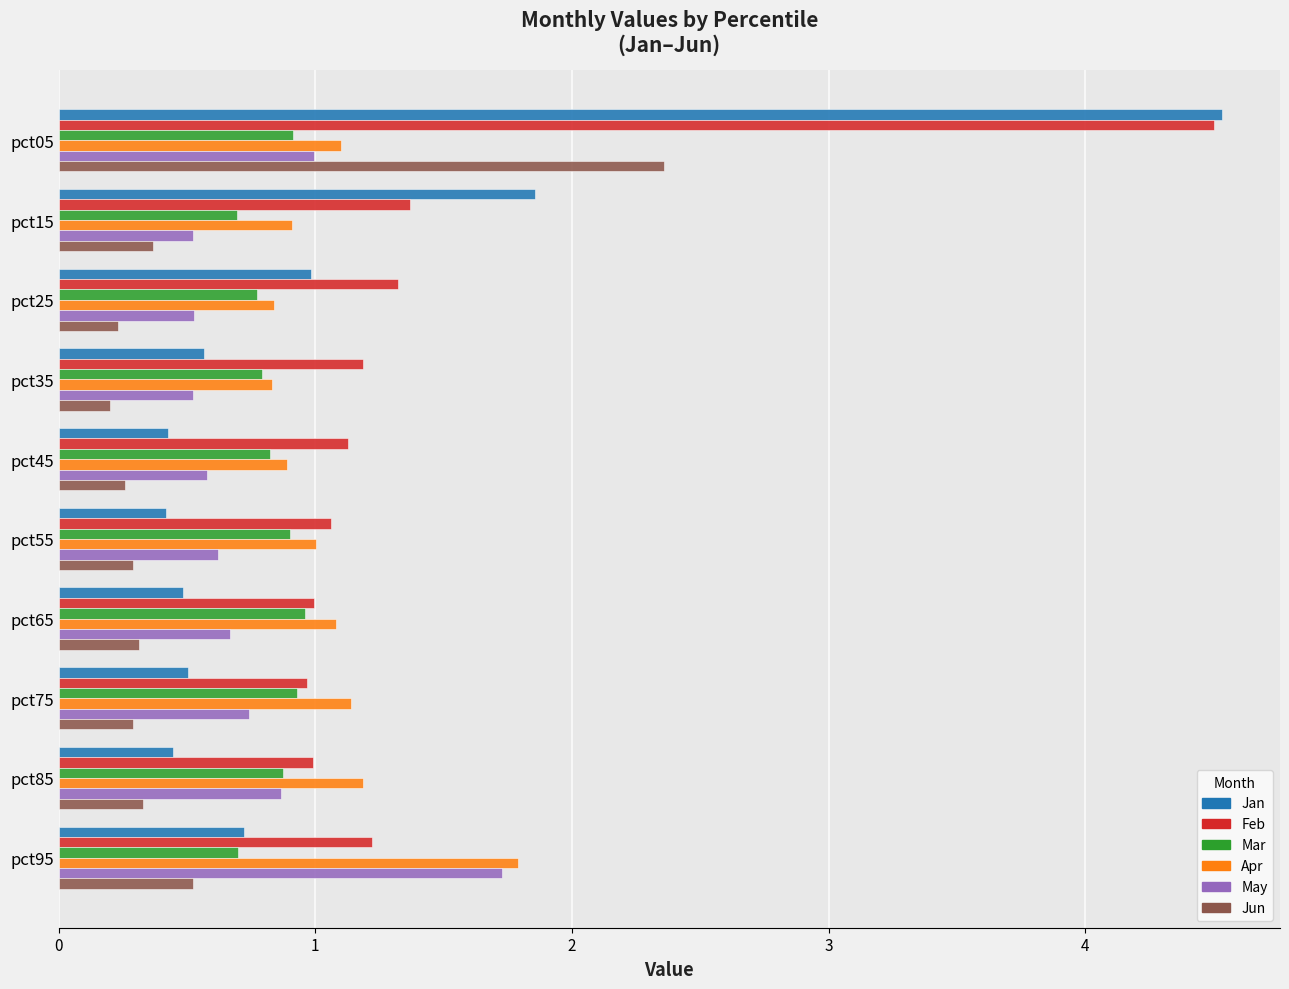

What is the maximum value for Jun?

2.4